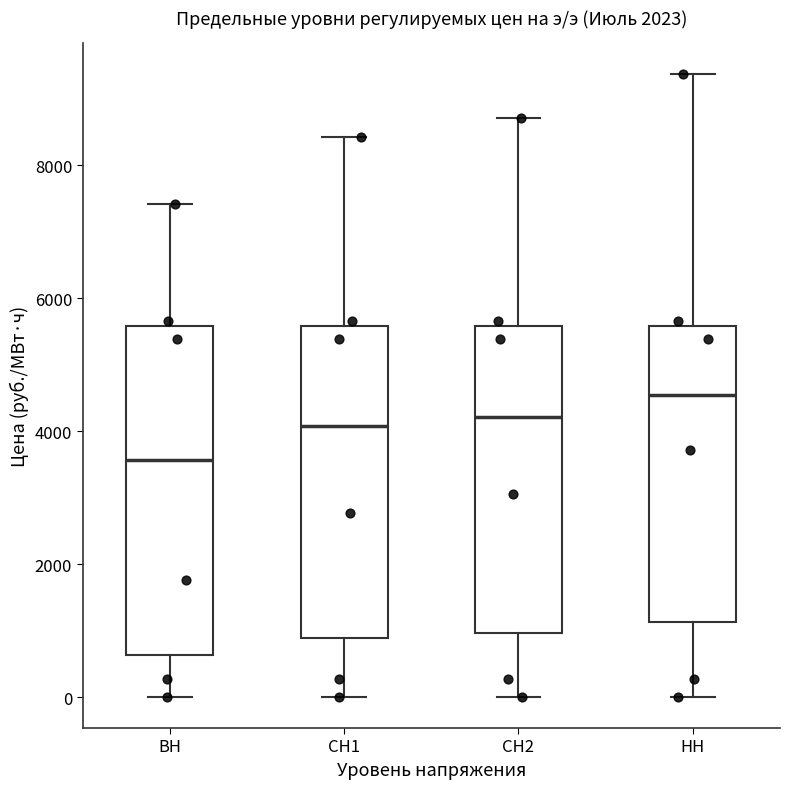

Reading left to right, transcribe this box plot: for each box, give where its median line is, the range the box spans, and where its two whiskers end, as read against the y-axis. The values are not printed on the chart, so give them approximately, as read against the axis.

ВН: median 3600, box 600 to 5600, whiskers 0 to 7400
СН1: median 4000, box 800 to 5600, whiskers 0 to 8400
СН2: median 4200, box 1000 to 5600, whiskers 0 to 8800
НН: median 4600, box 1200 to 5600, whiskers 0 to 9400